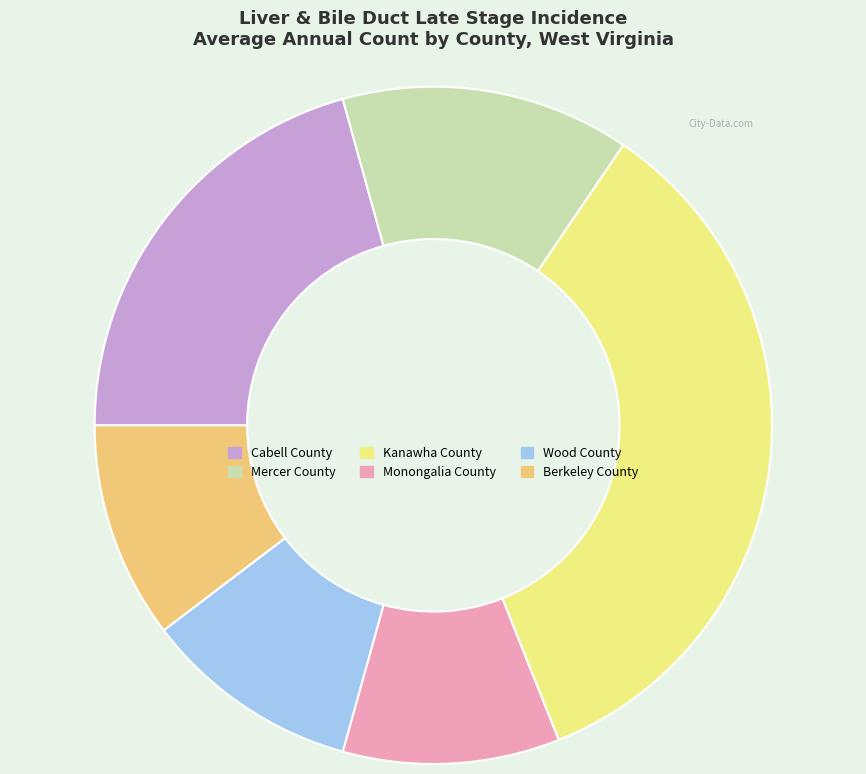

Do Berkeley County and Monongalia County together represent more than half of the pie?

No